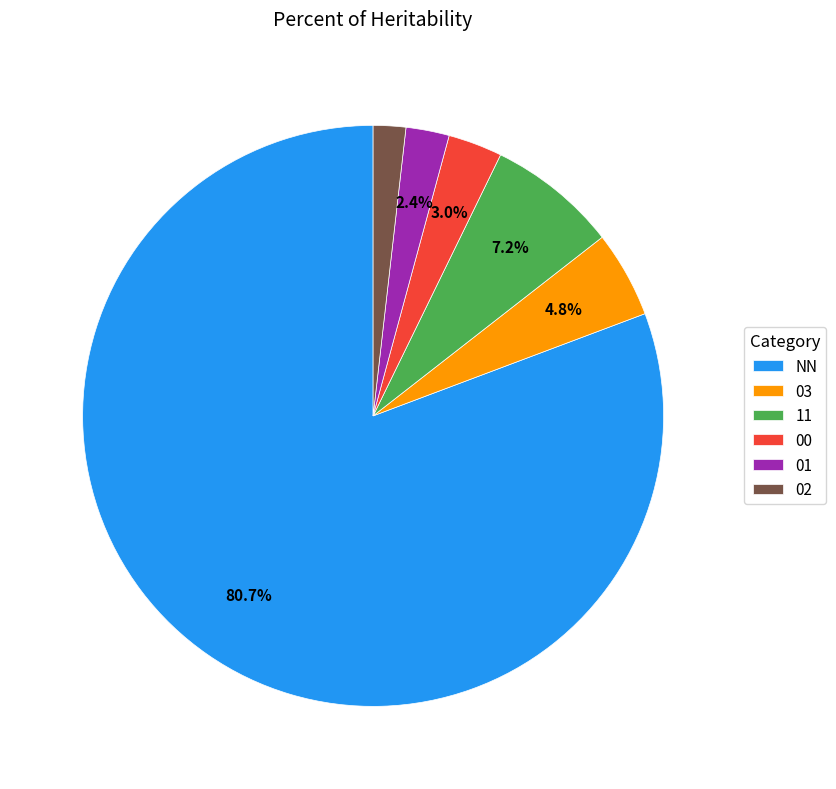

Which has a higher value, 03 or NN?

NN